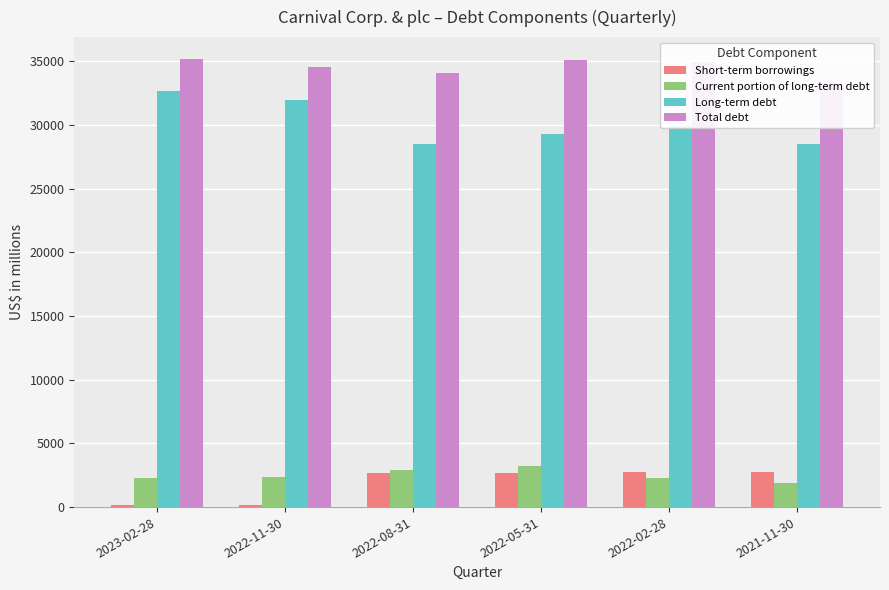

What is the highest value of the Short-term borrowings series?

2790